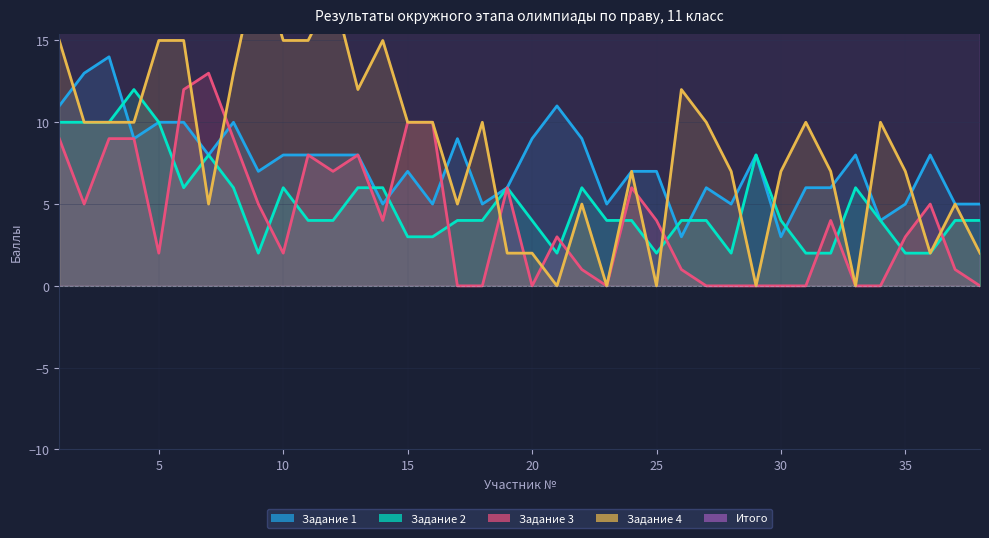

Is it true that Задание 2 equals 1 at 31?

False